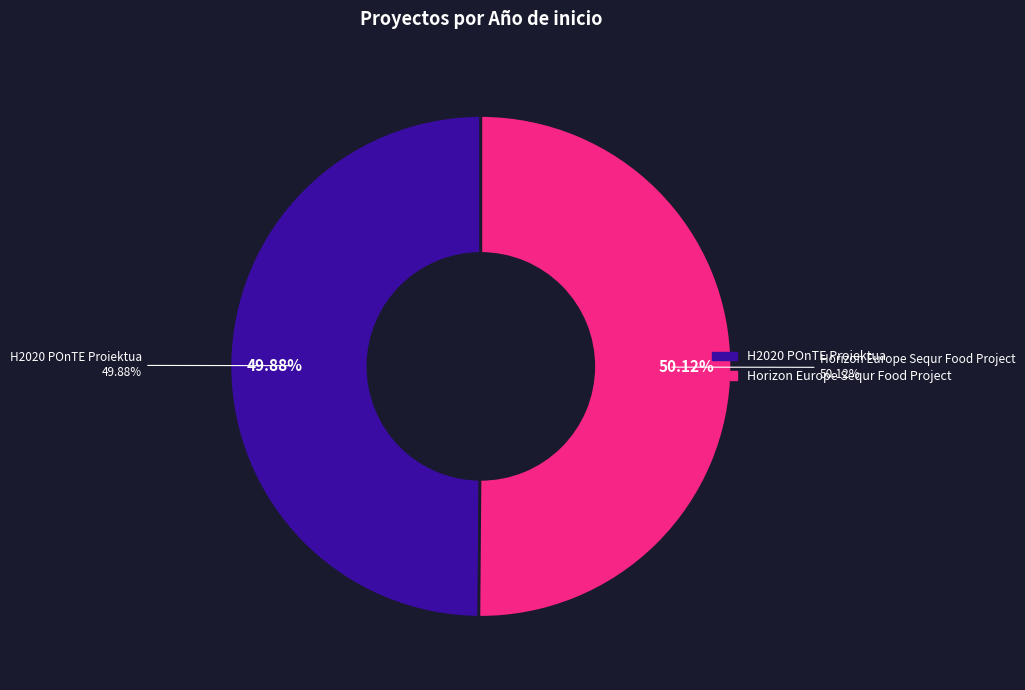

Is there a majority slice in this chart?

Yes